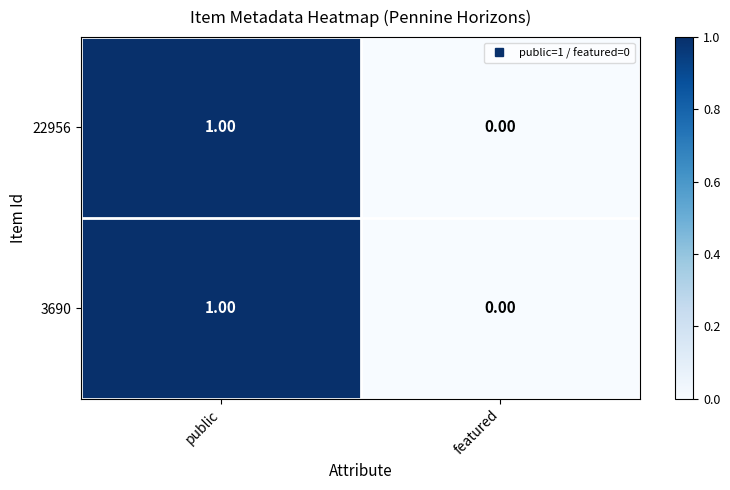

List the labels in order of 3690 value, largest first.

public, featured